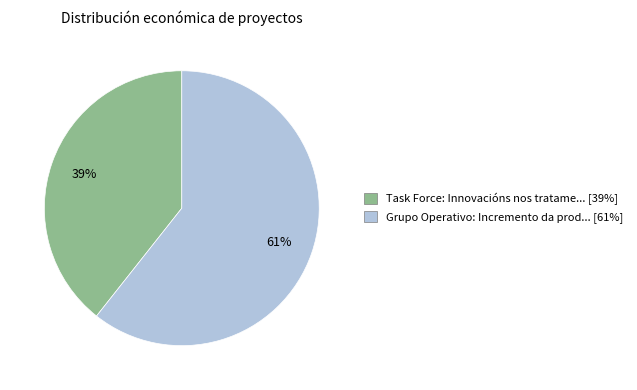

To the nearest percent, what is the average slice percentage?

50%